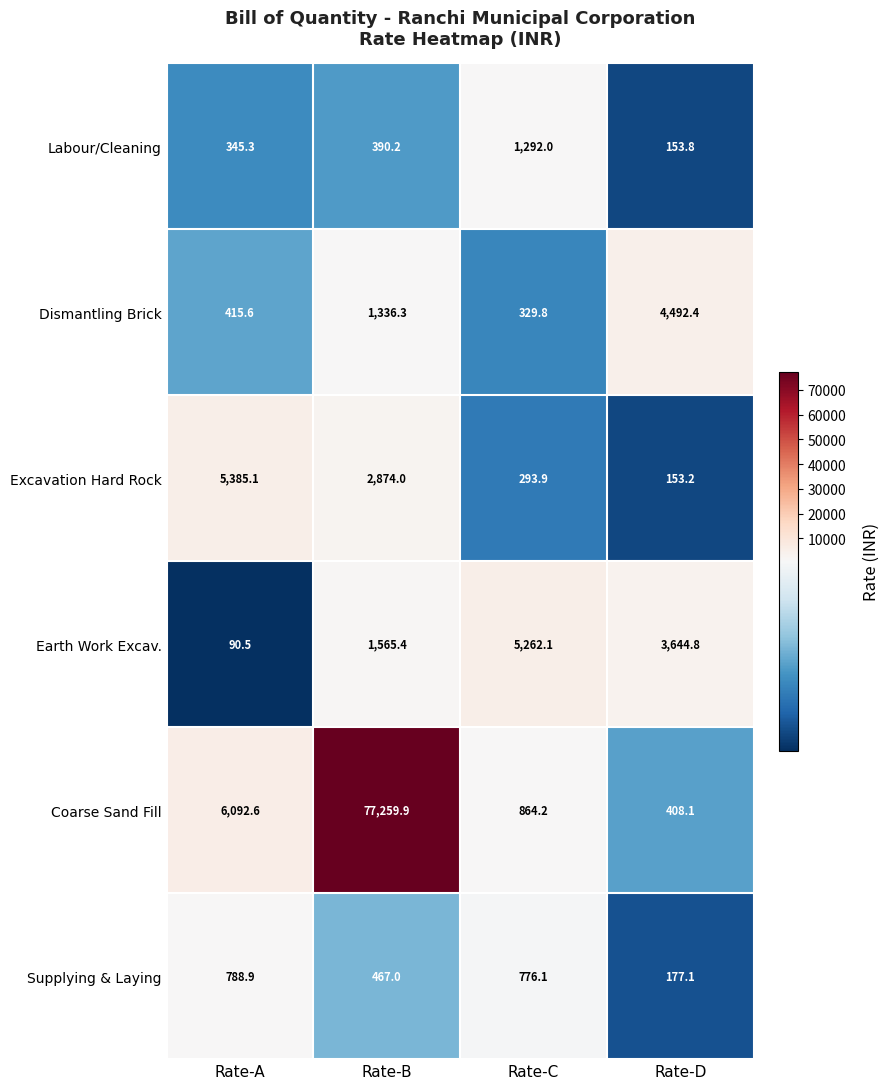

Where is Excavation Hard Rock nearest to the value 2769?

Rate-B